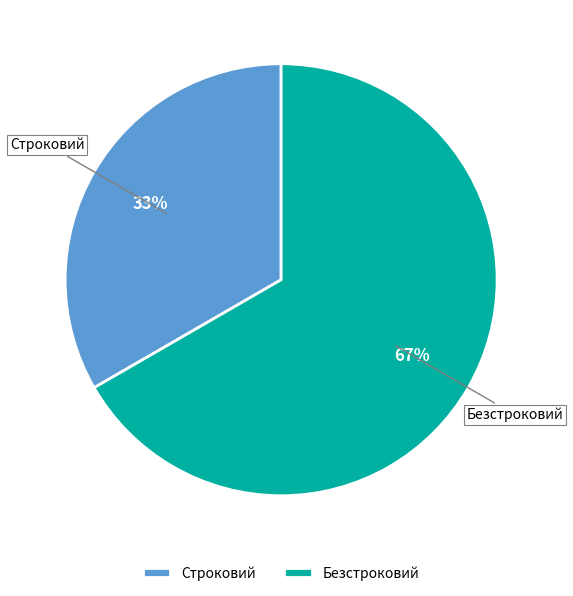

Does Безстроковий represent more than half of the total?

Yes